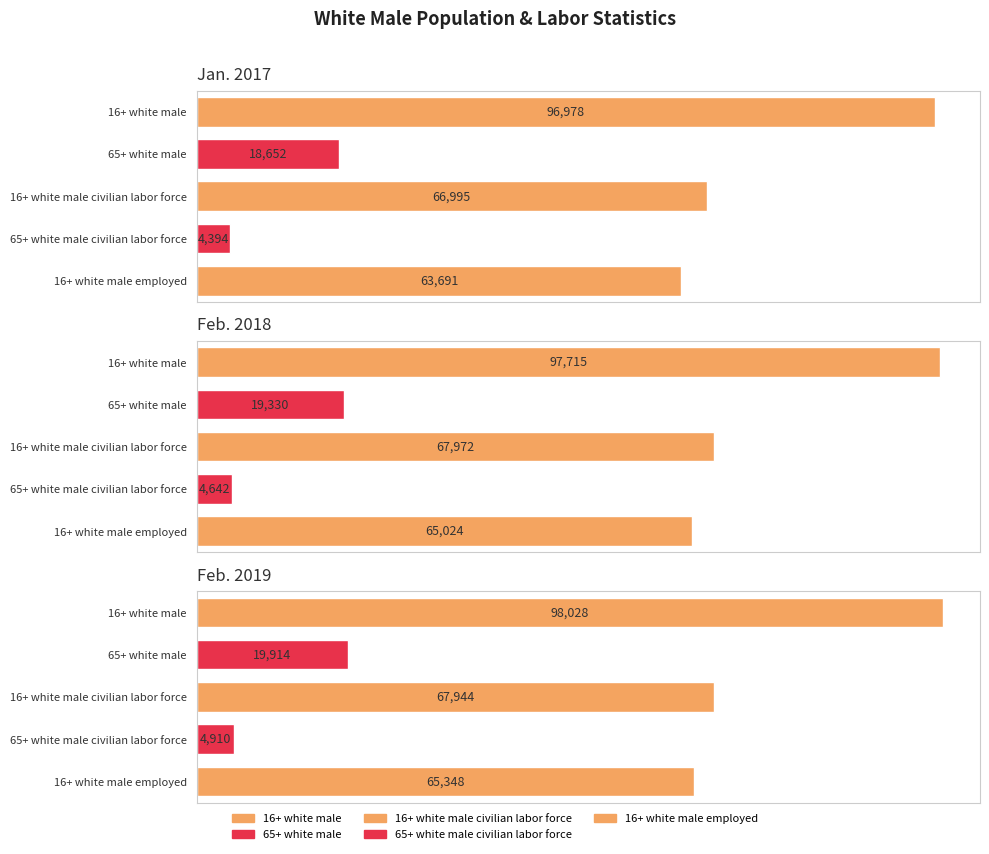

What is the total value across all series at Jan. 2017?

250710